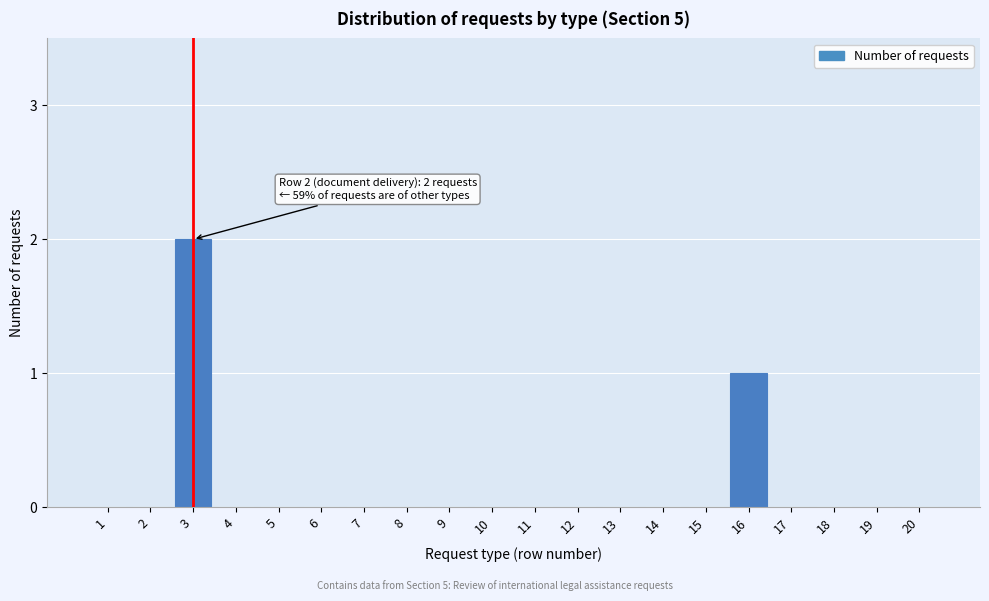

Reading left to right, list all the values displayed in this chart.

1=0	2=0	3=2	4=0	5=0	6=0	7=0	8=0	9=0	10=0	11=0	12=0	13=0	14=0	15=0	16=1	17=0	18=0	19=0	20=0